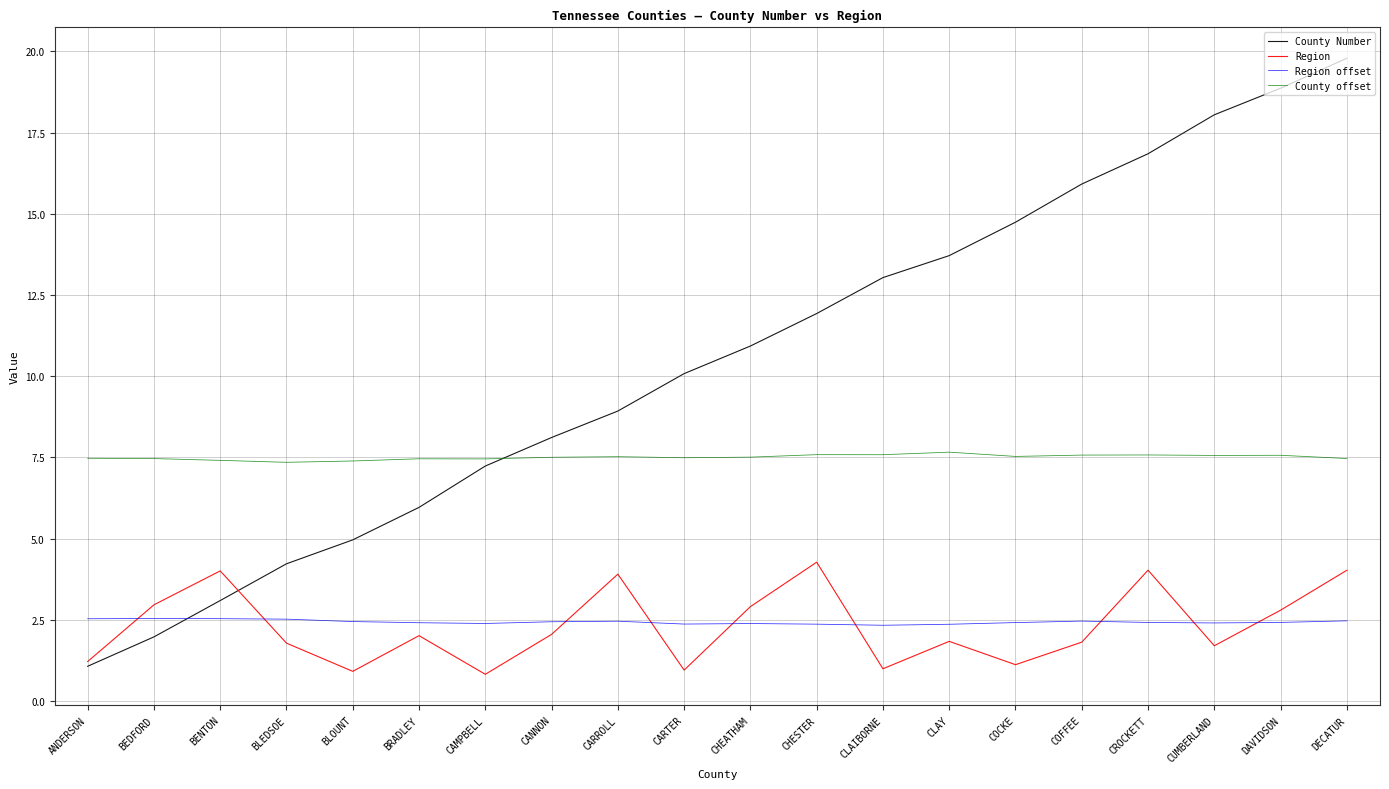

How many lines are shown in the chart?

4